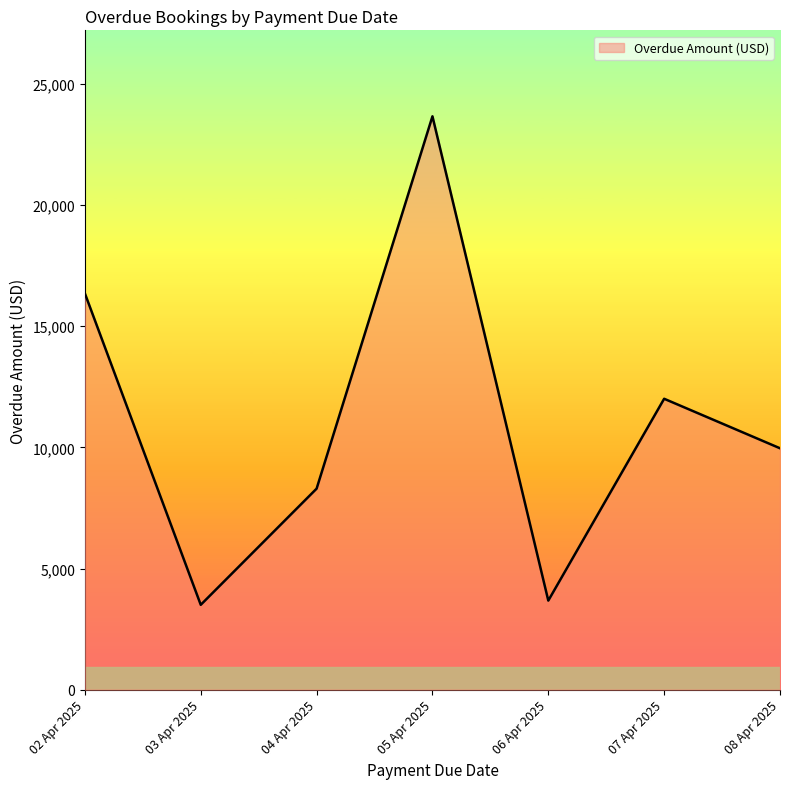

What is the ratio of the value at 04 Apr 2025 to the value at 02 Apr 2025?

0.5